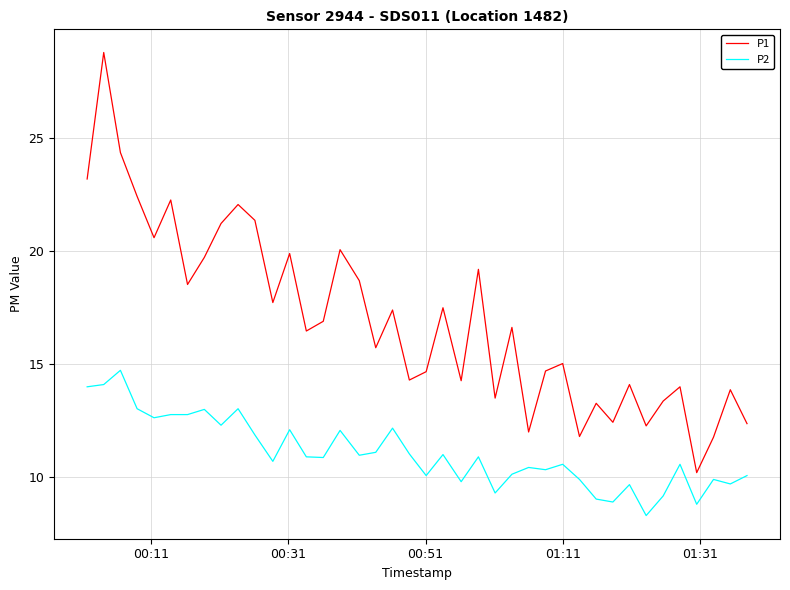

What is the maximum value for P1?

28.8